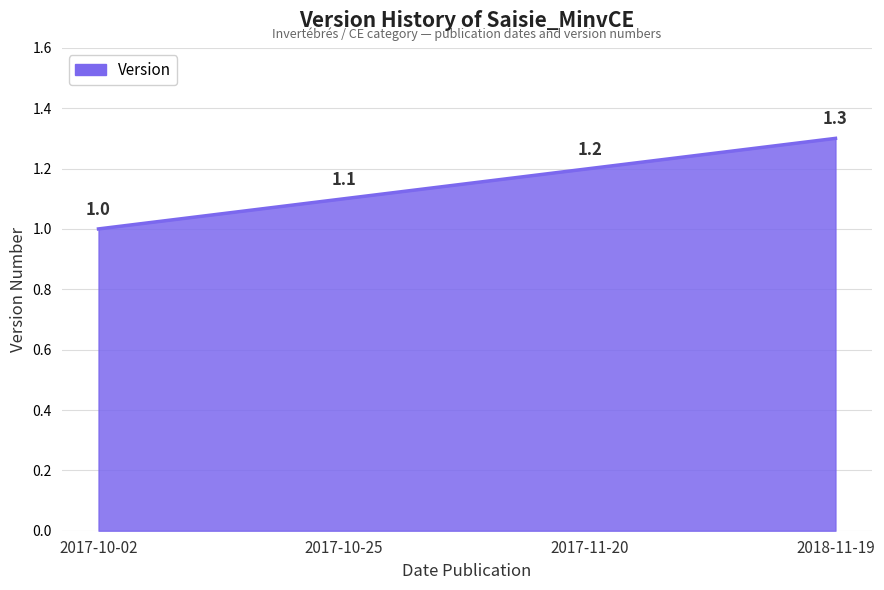

What is the minimum value shown in the chart?

1.0